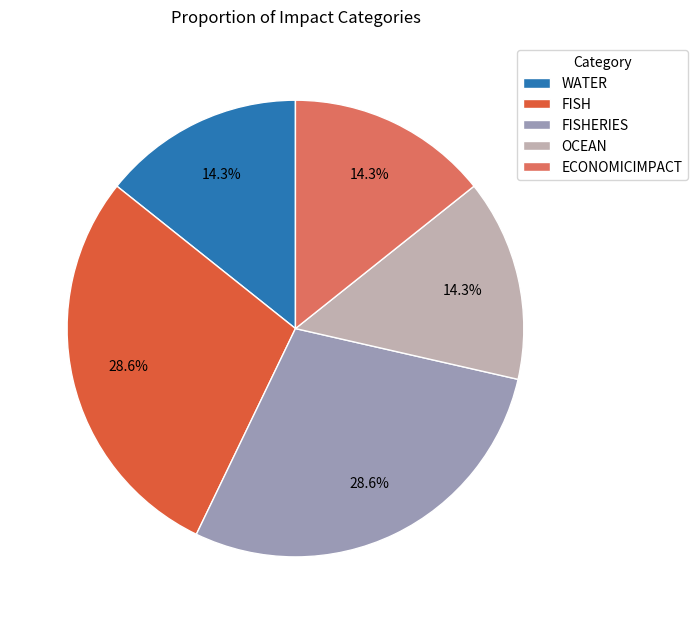

To the nearest percent, what percentage of the pie is ECONOMICIMPACT?

14%